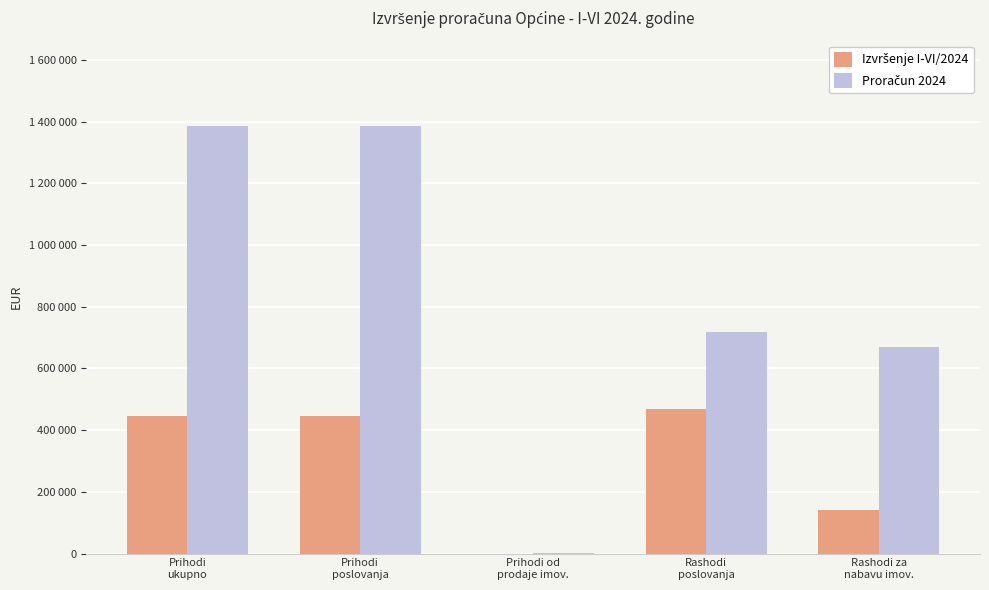

Are the bars horizontal?

No